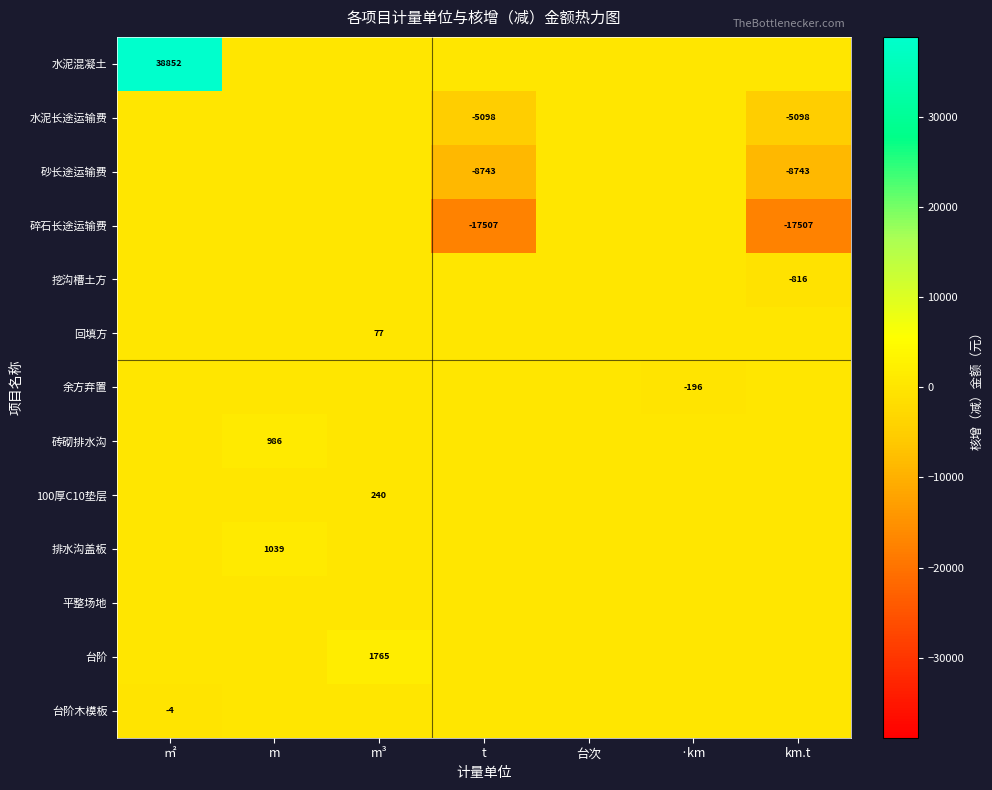

Is it true that 水泥长途运输费 equals -5098 at km.t?

True